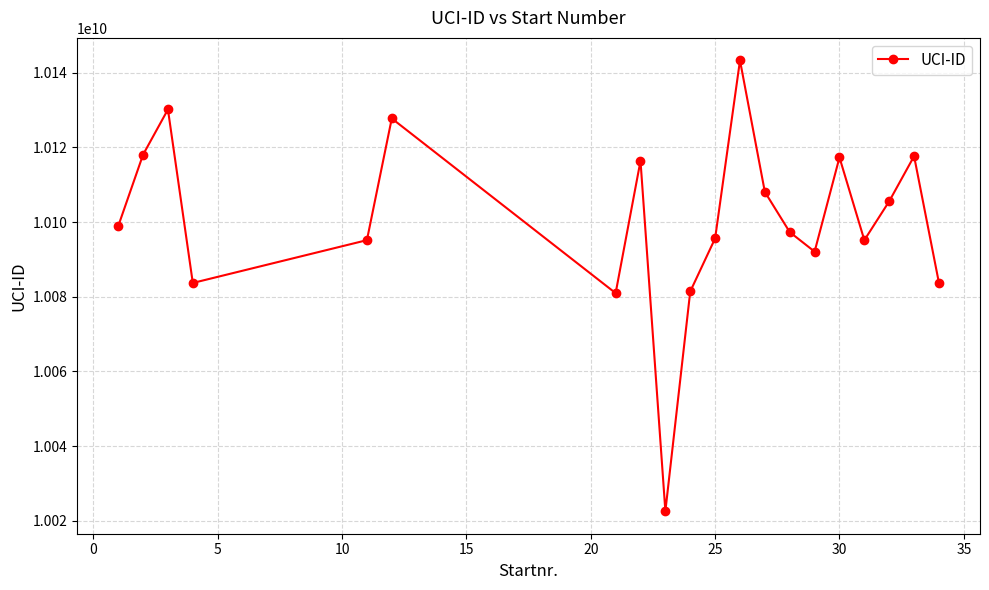

How many values are below 10098890672?

10